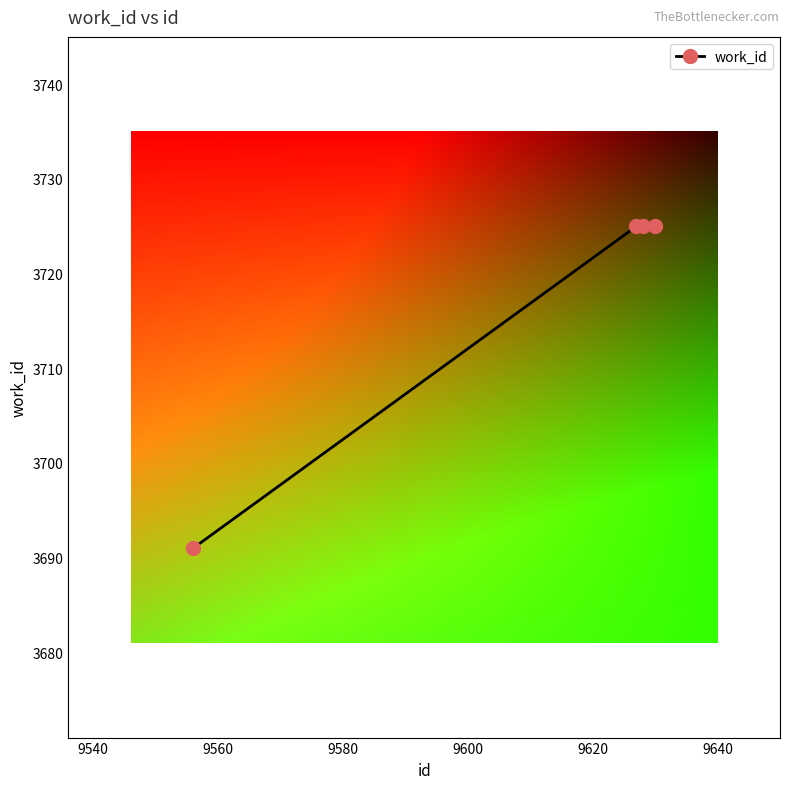

What is the smallest value displayed?

3691